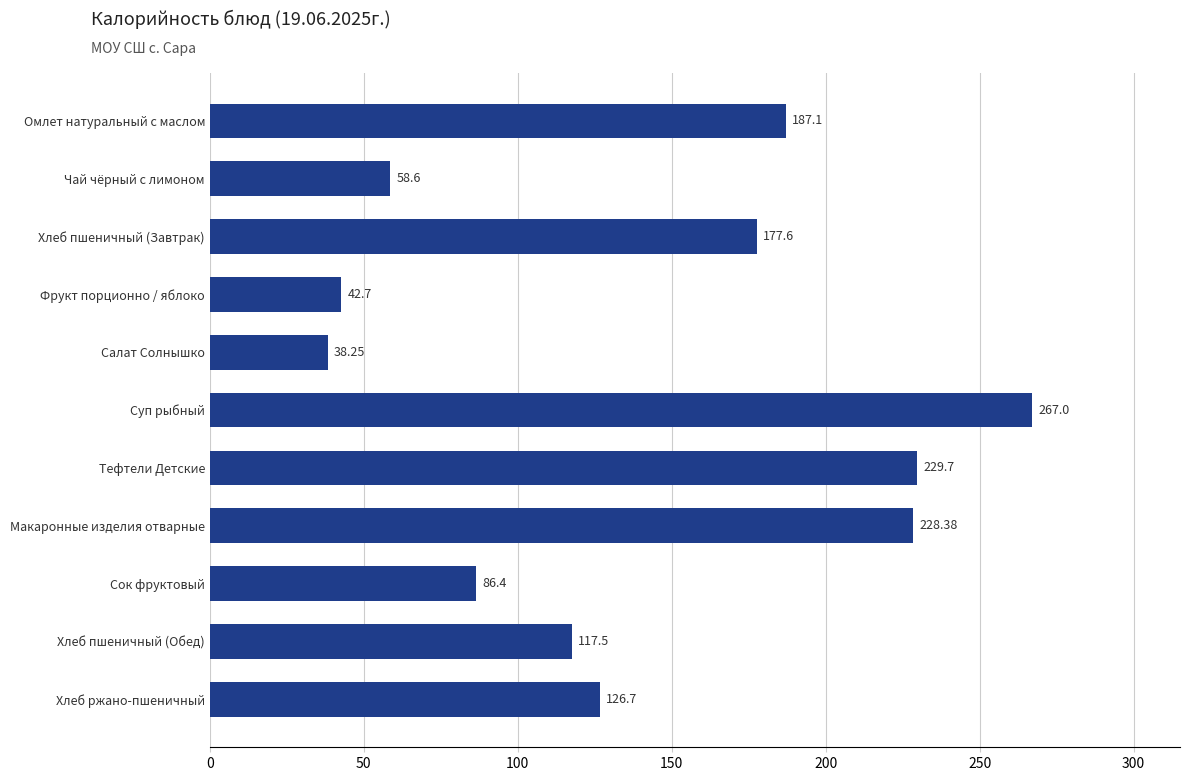

What is the change in value from Фрукт порционно / яблоко to Суп рыбный?

+224.3